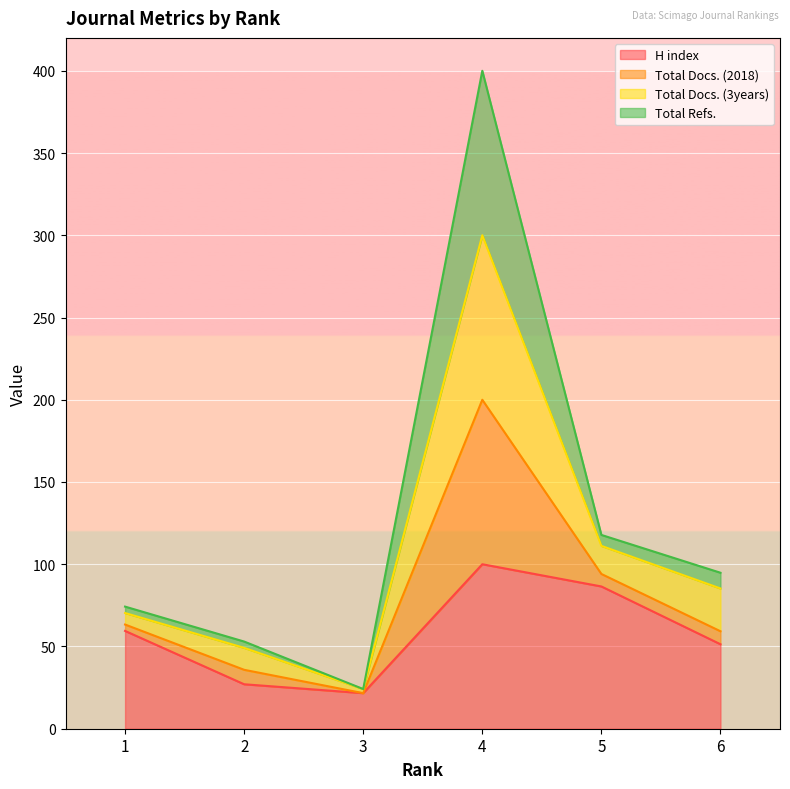

What is the lowest value of the H index series?

21.6